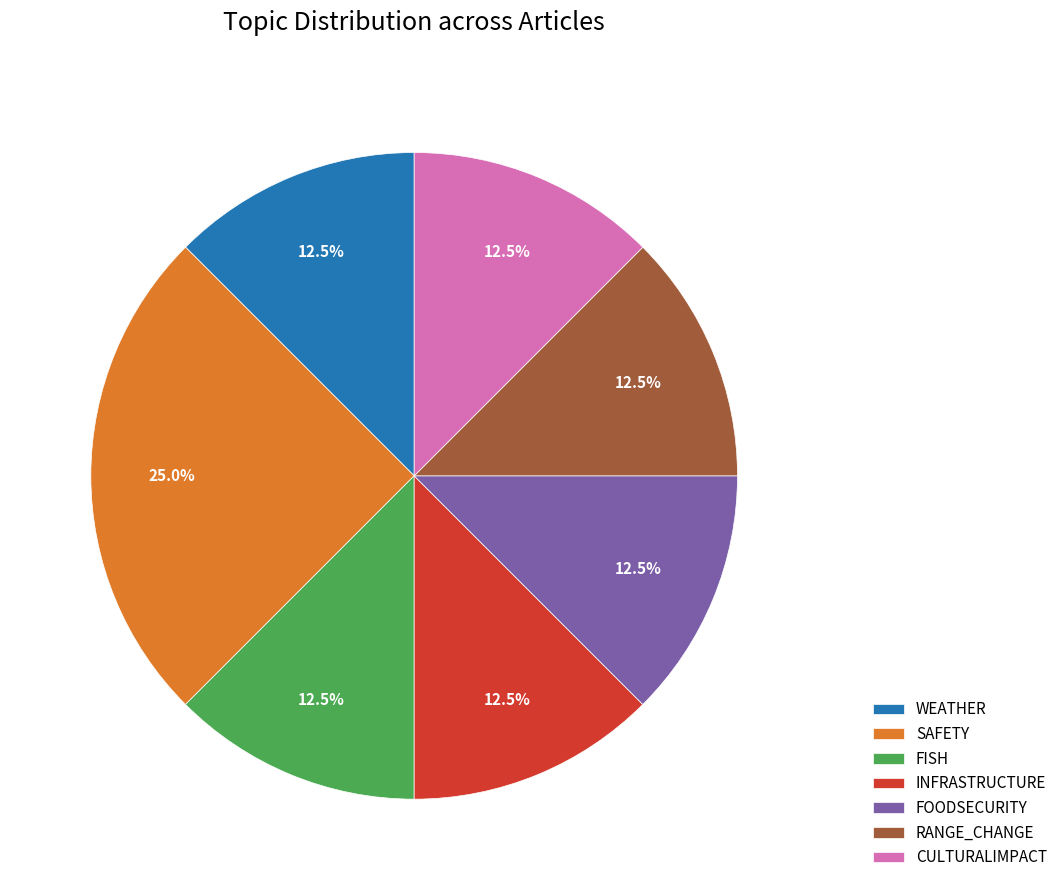

How many slices are in this pie chart?

7